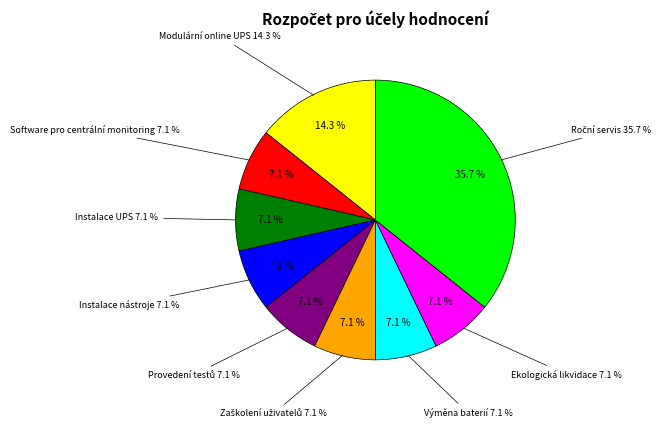

How much of the chart is everything except Roční servis?

64.3%